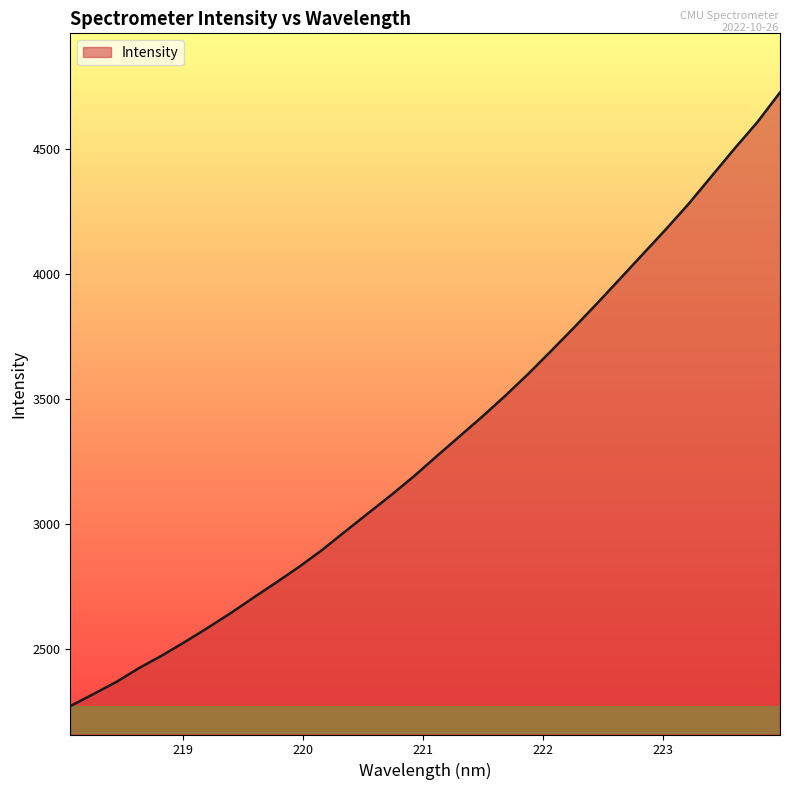

What is the smallest value displayed?

2273.7